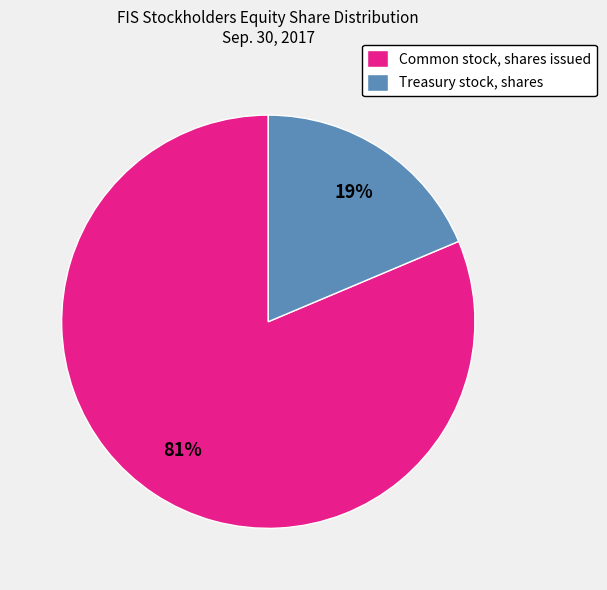

Which has a higher value, Common stock, shares issued or Treasury stock, shares?

Common stock, shares issued